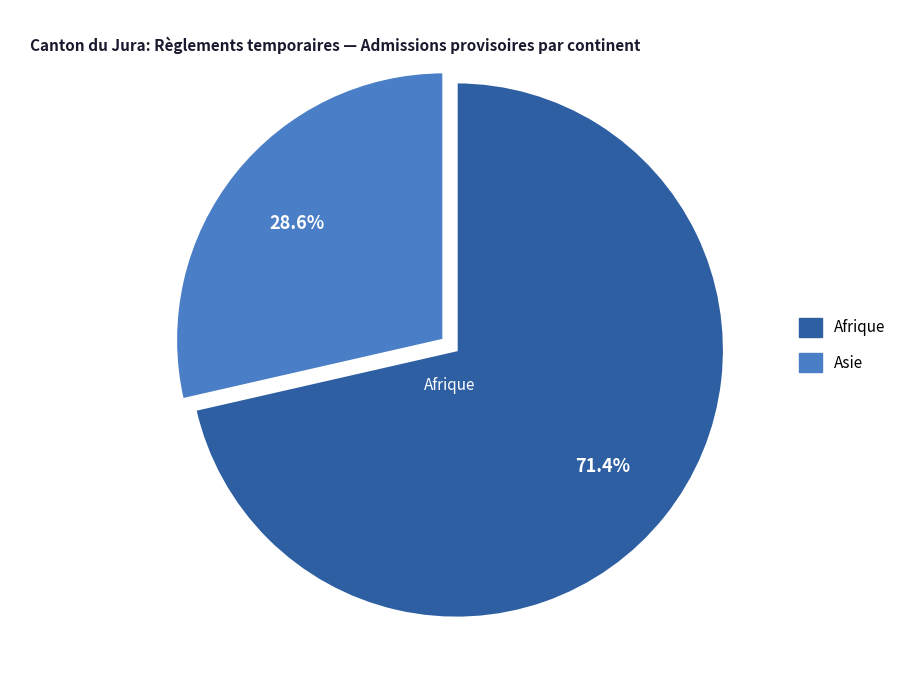

Does any single category account for the majority?

Yes